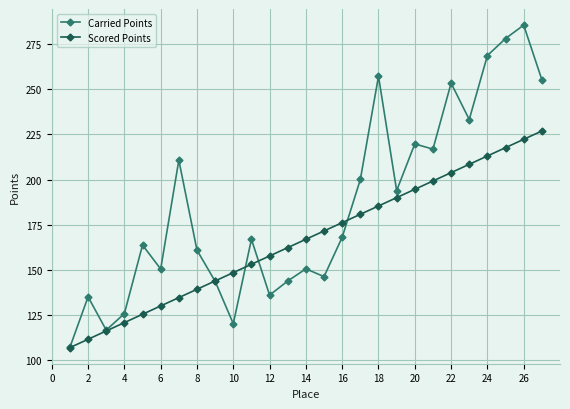

Which series has the largest total across all categories?

Carried Points